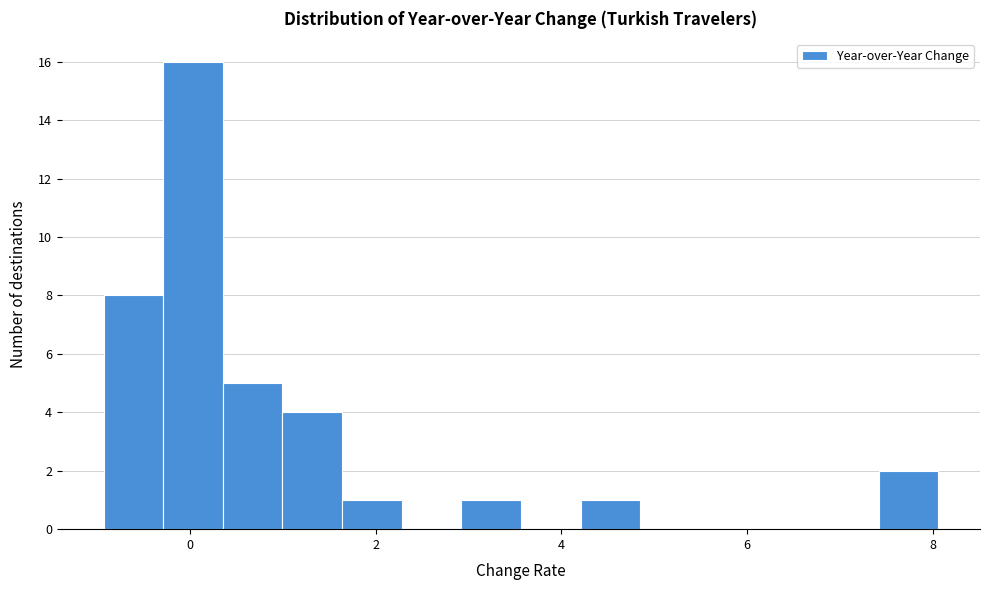

Read against the x-axis, roughly where is the centre of the tallest bar?

0.0